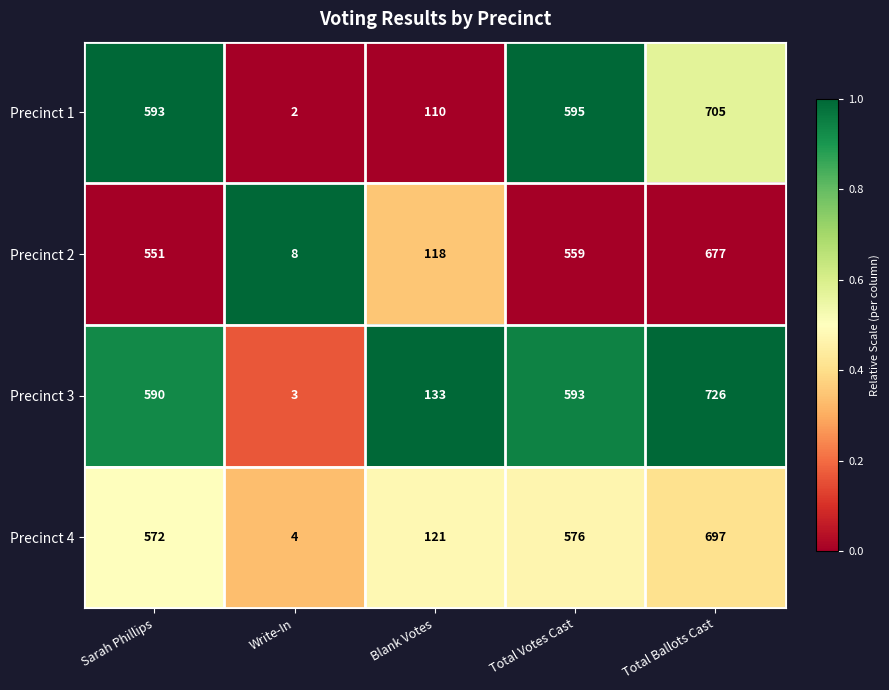

What is the total value across all series at Write-In?

17